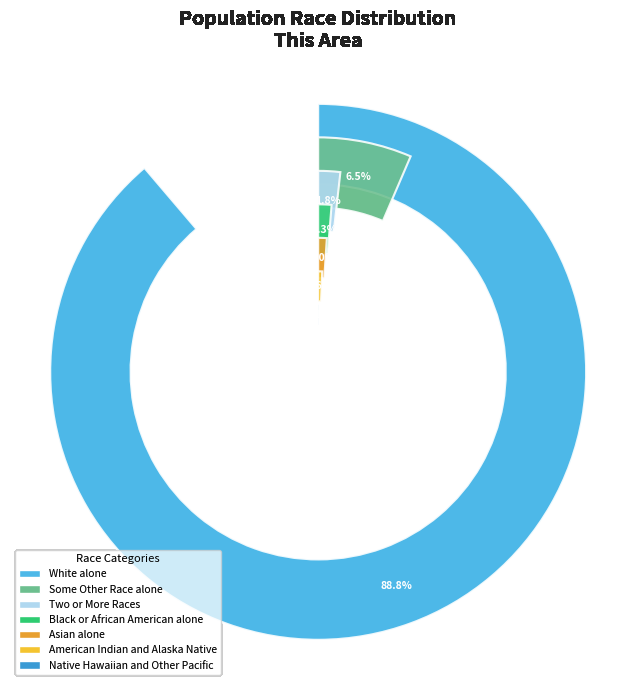

What is the ratio of the value at White alone to the value at Two or More Races?

50.3